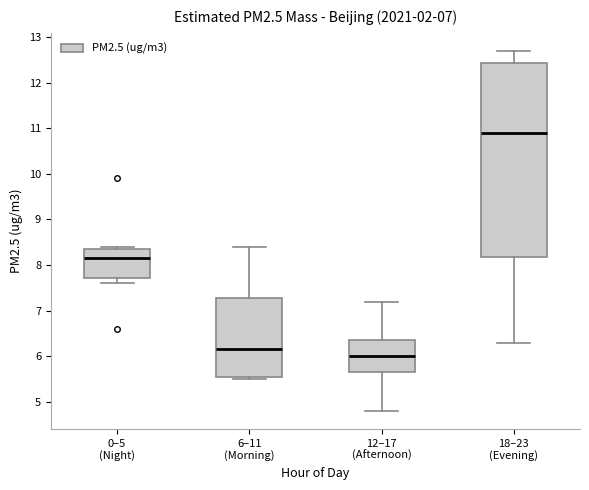

Which box is the tallest, from its lower edge to its upper edge?

18–23 (Evening)